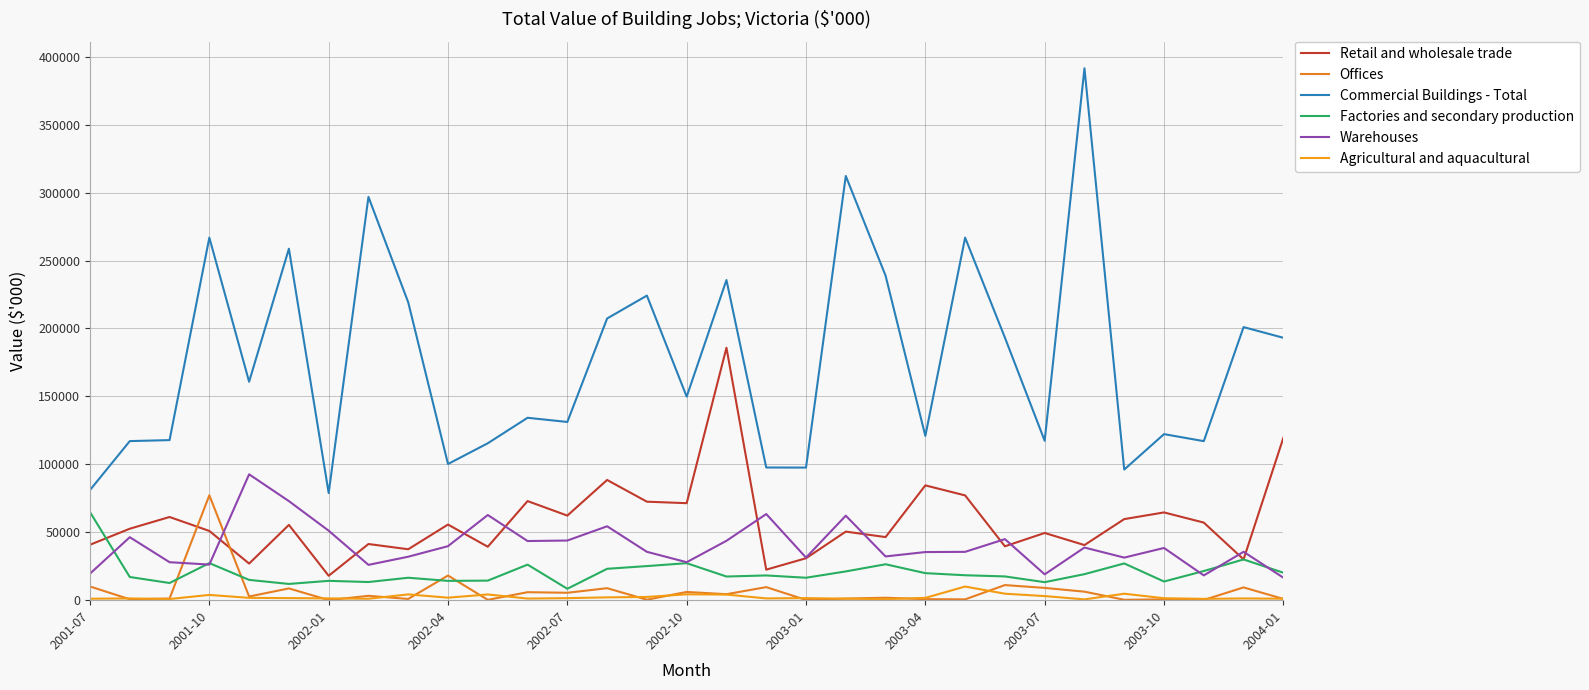

What is the difference between the maximum and minimum values in the Commercial Buildings - Total series?

312720